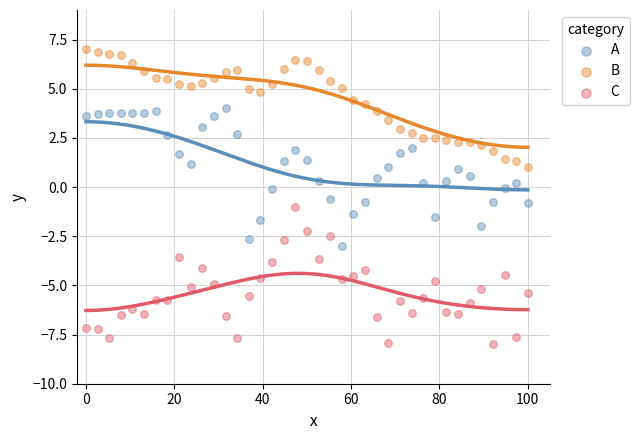

Which series contains the highest Y value?

B